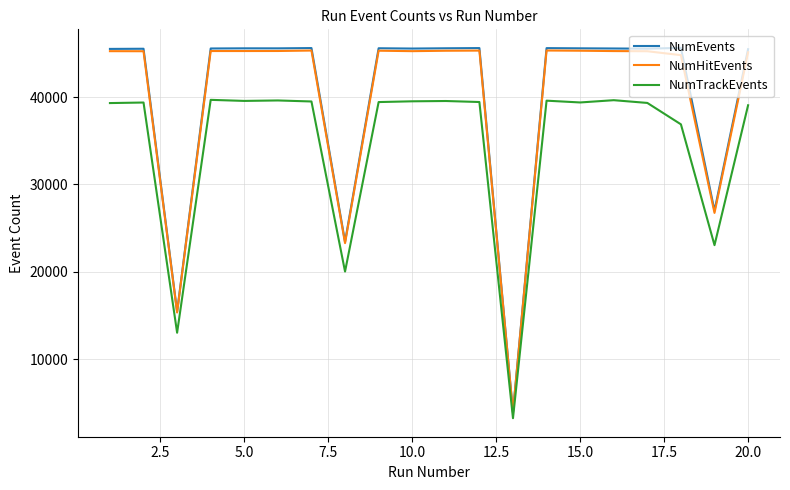

True or false: NumTrackEvents and NumHitEvents cross at least once.

False